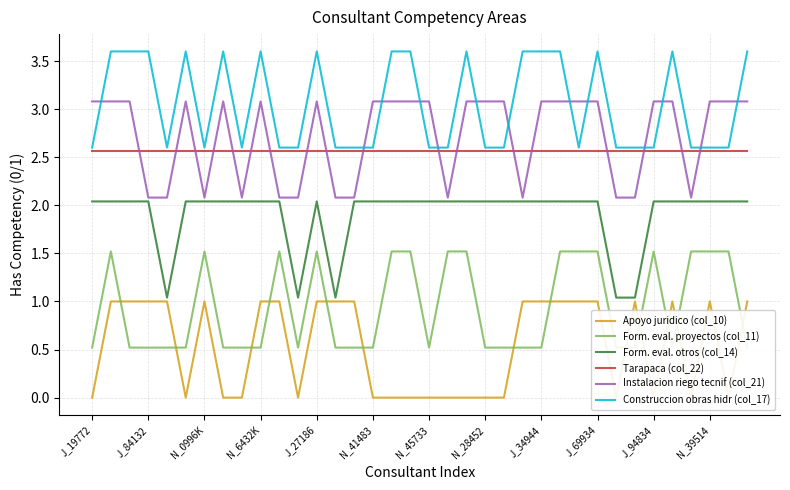

How many series are shown in this chart?

6